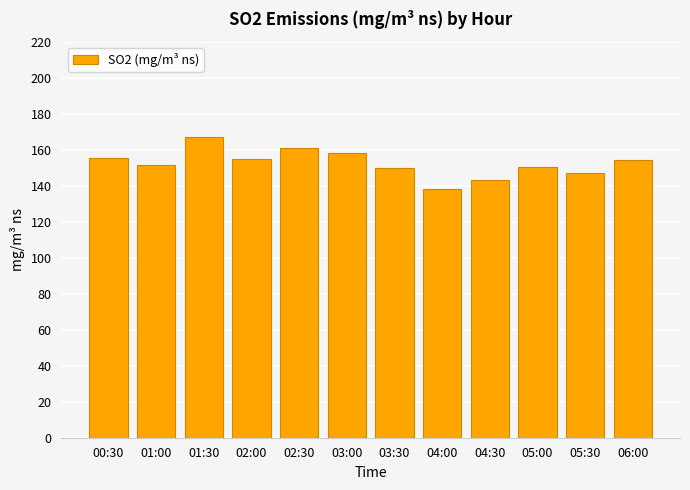

True or false: the data shows 60.6 at 04:30.

False